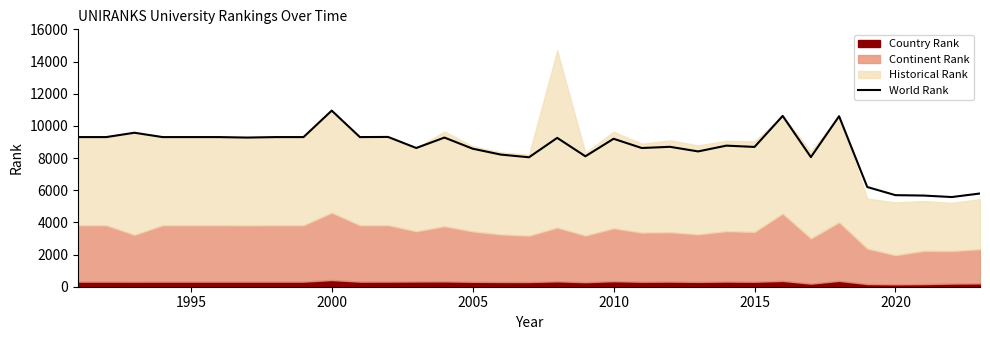

Is it true that World Rank equals 8580 at 2005?

True